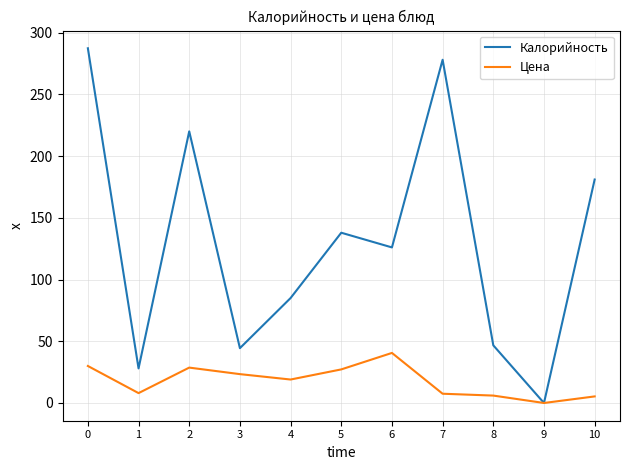

How many series are shown in this chart?

2